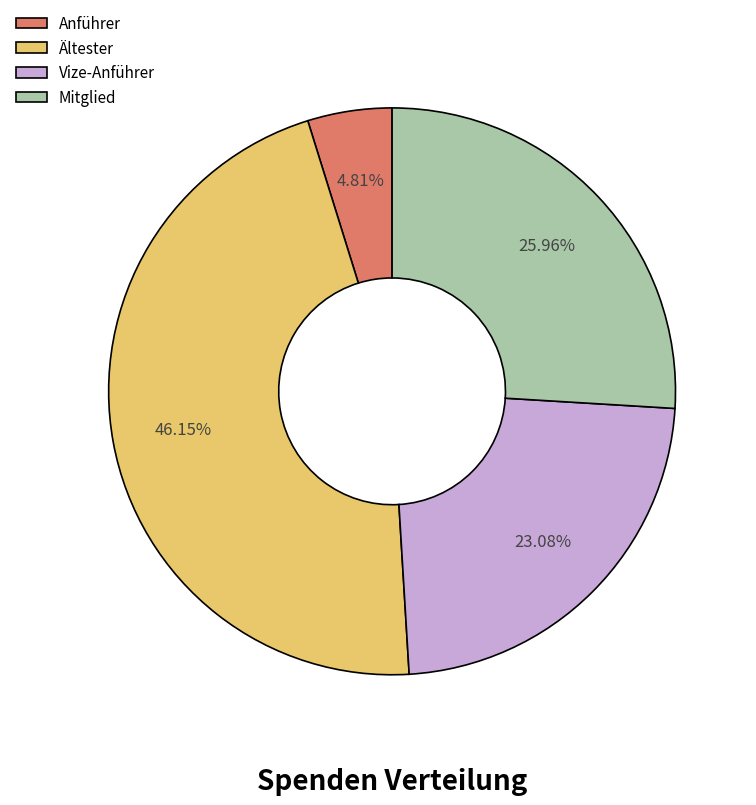

Is there any slice that represents more than half of the pie?

No